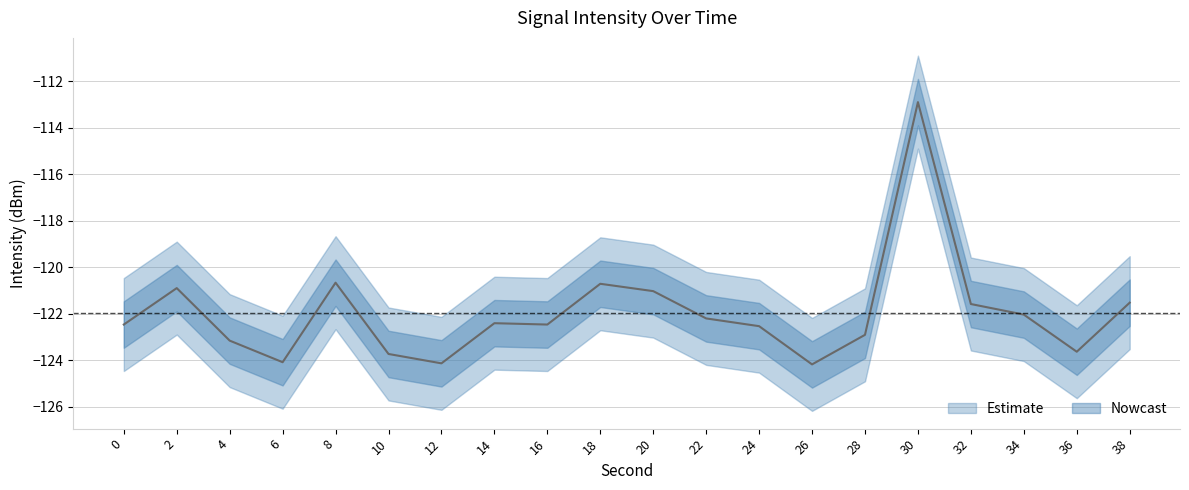

Reading left to right, list all the values displayed in this chart.

mean_intensity: 0=-122.5	2=-120.9	4=-123.2	6=-124.1	8=-120.7	10=-123.7	12=-124.1	14=-122.4	16=-122.5	18=-120.7	20=-121.0	22=-122.2	24=-122.5	26=-124.2	28=-122.9	30=-112.9	32=-121.6	34=-122.0	36=-123.6	38=-121.5
upper_bound: 0=-120.5	2=-118.9	4=-121.2	6=-122.1	8=-118.7	10=-121.7	12=-122.1	14=-120.4	16=-120.5	18=-118.7	20=-119.0	22=-120.2	24=-120.5	26=-122.2	28=-120.9	30=-110.9	32=-119.6	34=-120.0	36=-121.6	38=-119.5
lower_bound: 0=-124.5	2=-122.9	4=-125.2	6=-126.1	8=-122.7	10=-125.7	12=-126.1	14=-124.4	16=-124.5	18=-122.7	20=-123.0	22=-124.2	24=-124.5	26=-126.2	28=-124.9	30=-114.9	32=-123.6	34=-124.0	36=-125.6	38=-123.5